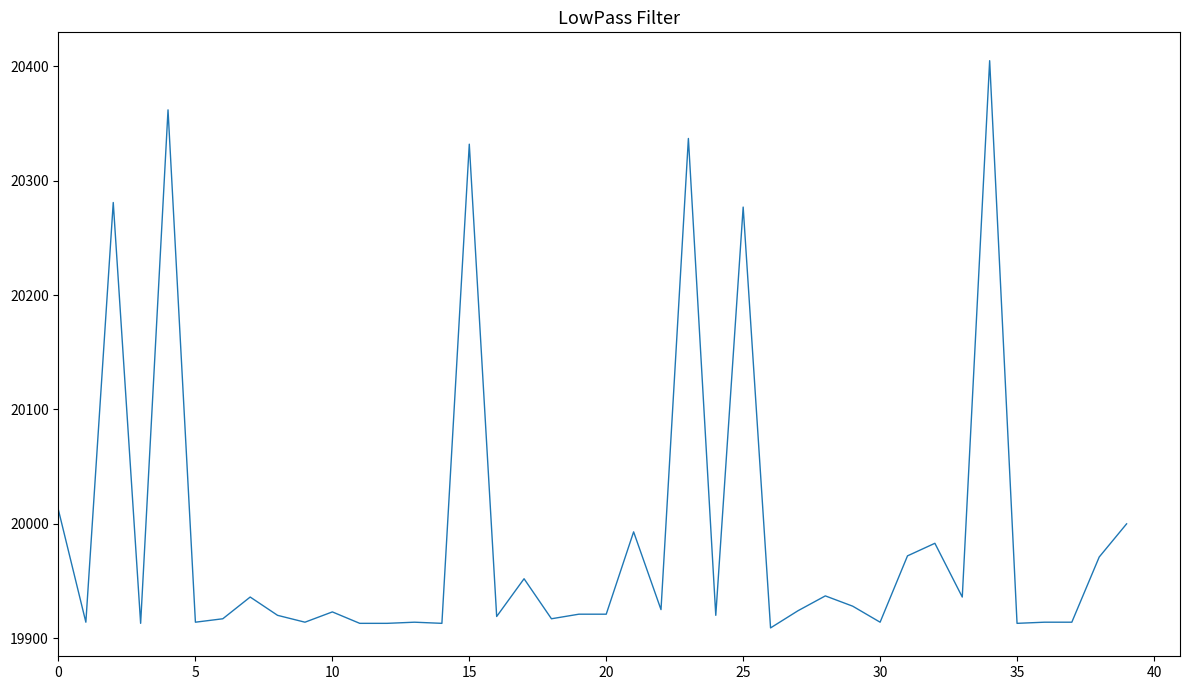

What is the maximum value shown in the chart?

20405